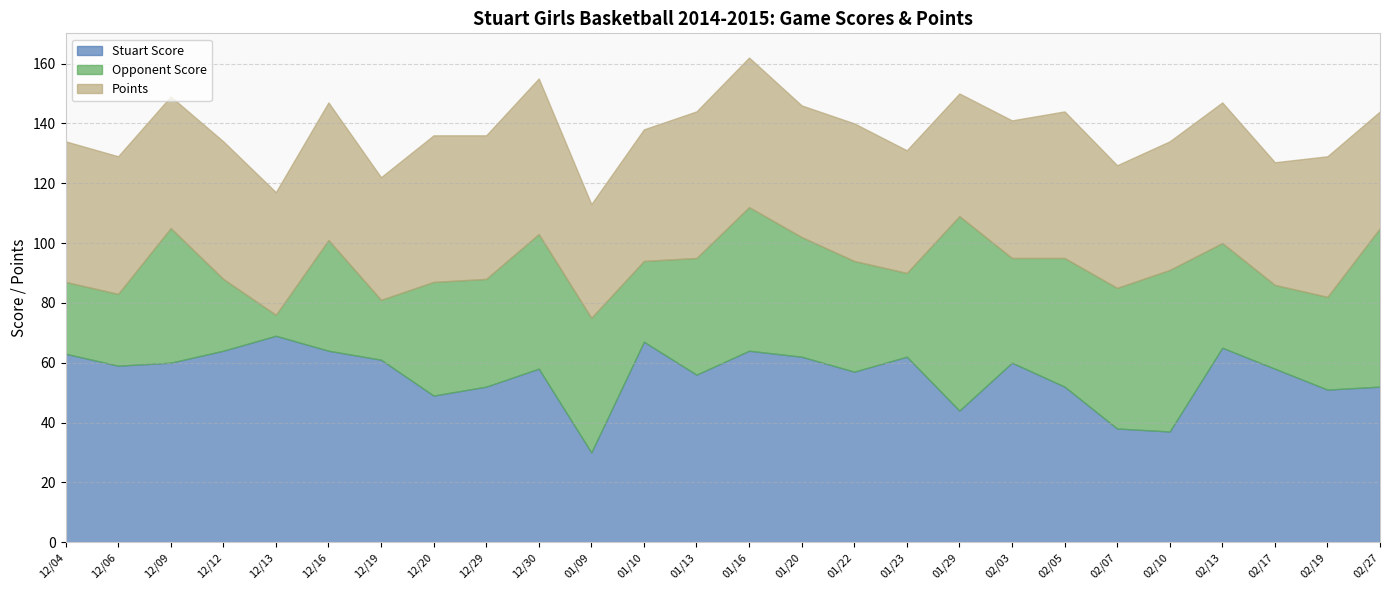

What is the difference between the highest and lowest values at 12/13?

62